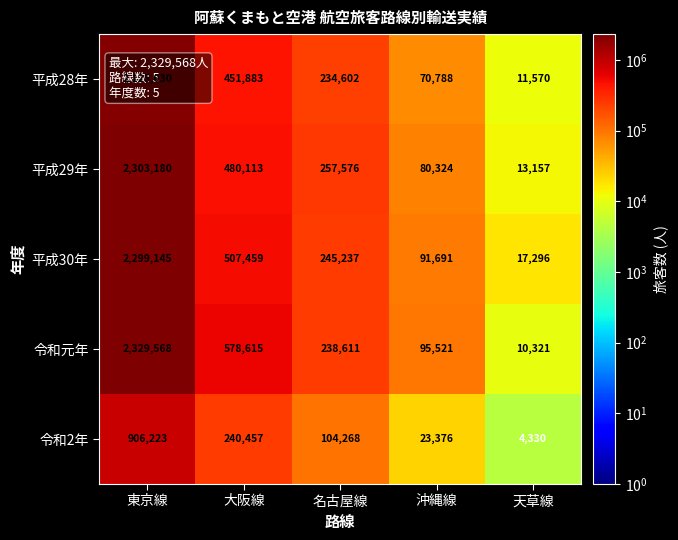

What is the difference between the highest and lowest values at 東京線?

1423345